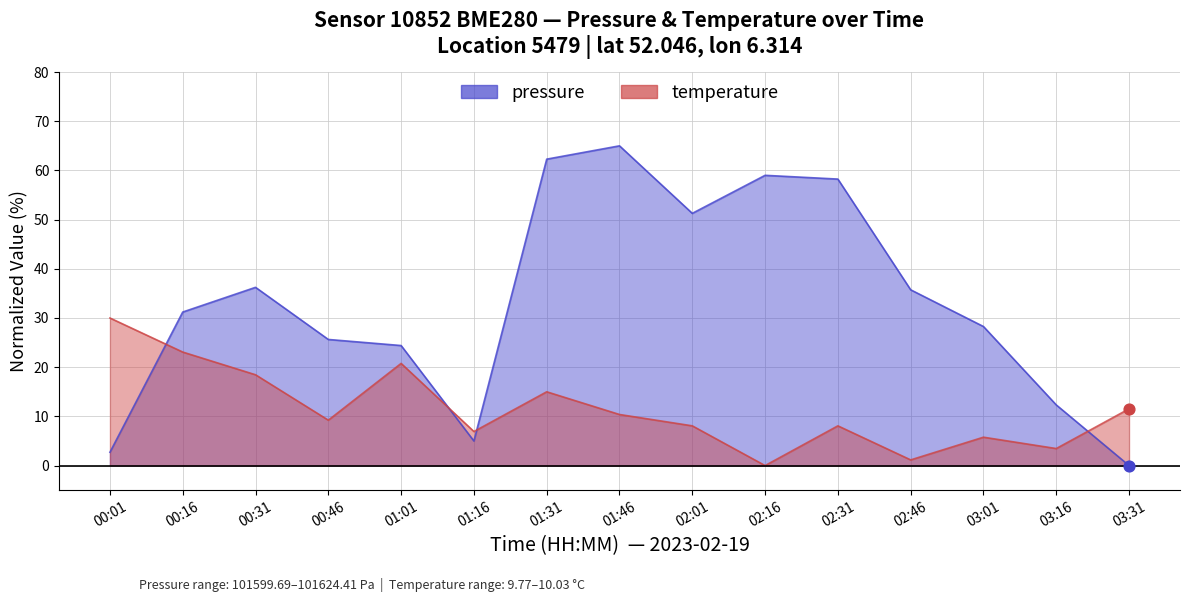

At which category is the sum across all series the highest?

01:31